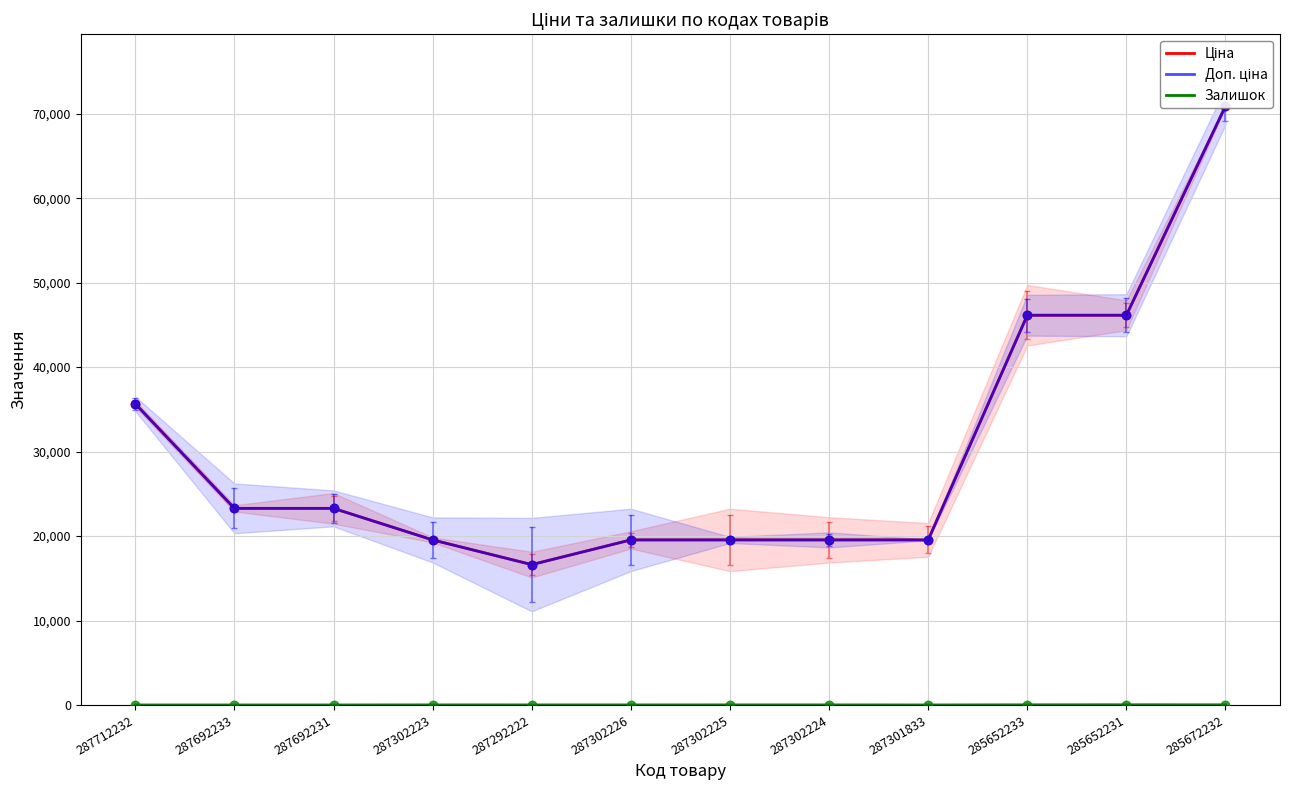

Which series has the largest total across all categories?

Ціна